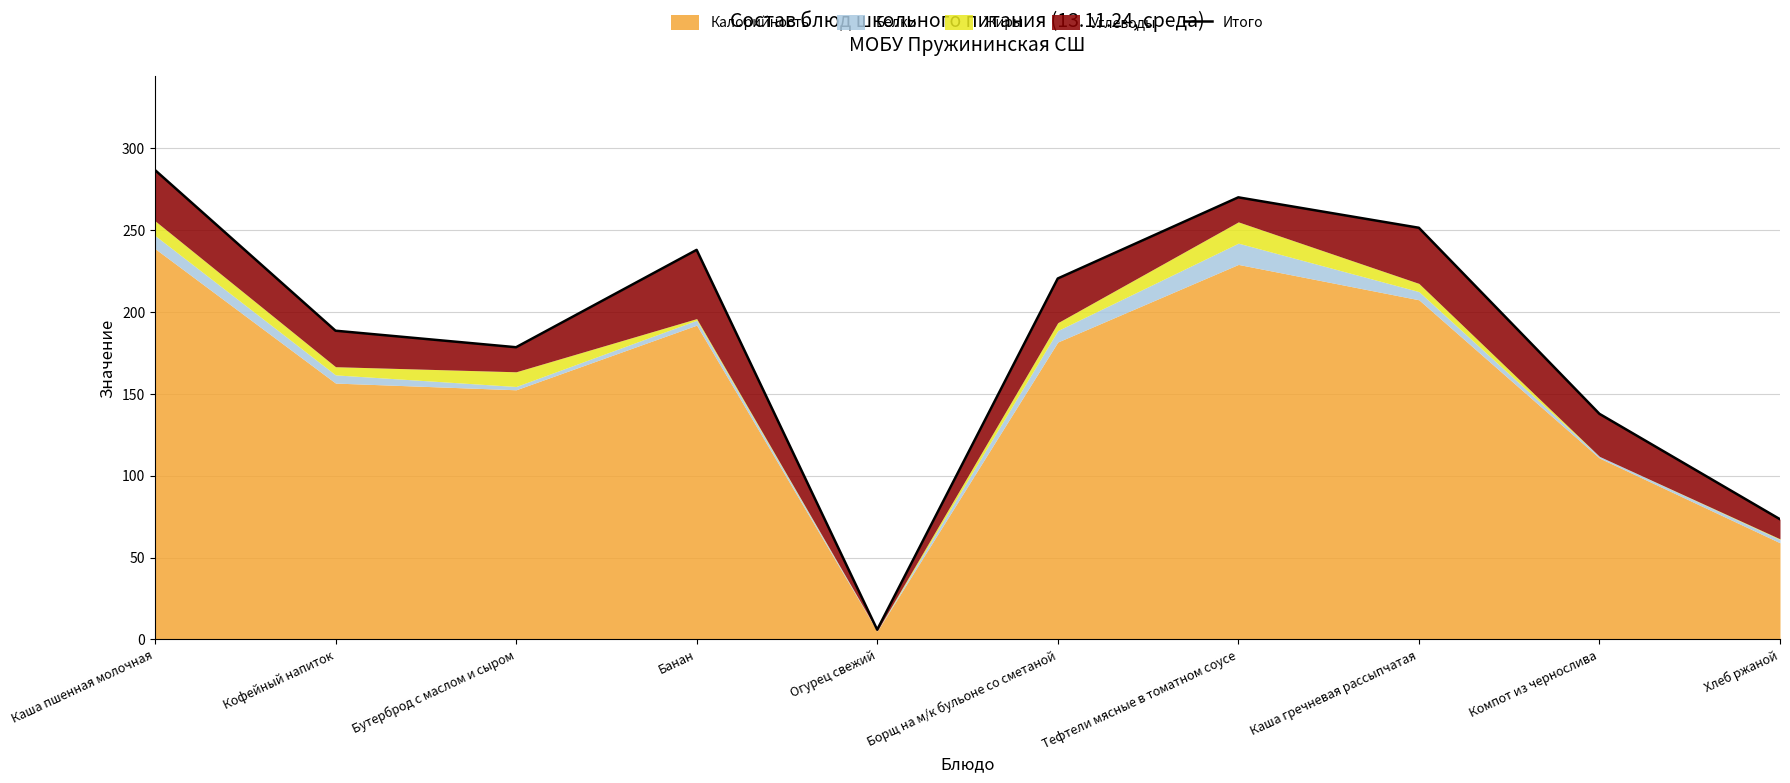

Which label corresponds to the largest value in the chart?

Каша пшенная молочная